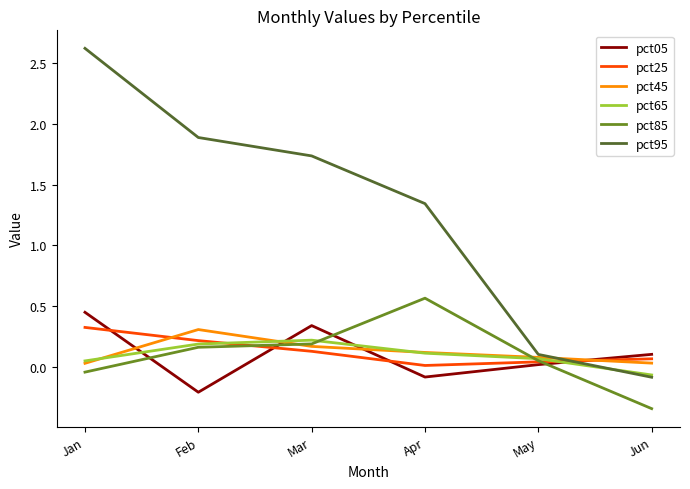

Is the value of pct45 at Feb greater than the value of pct95 at Apr?

No